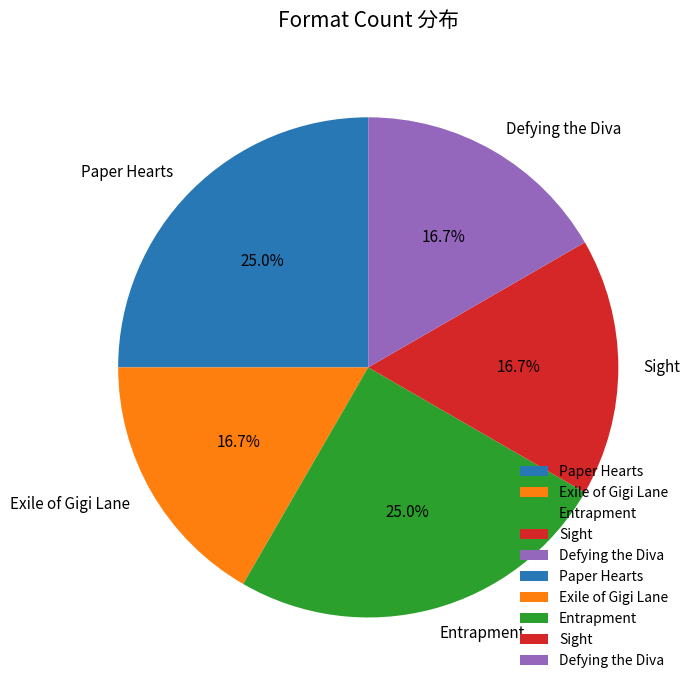

How much of the chart is everything except Sight?

83.3%